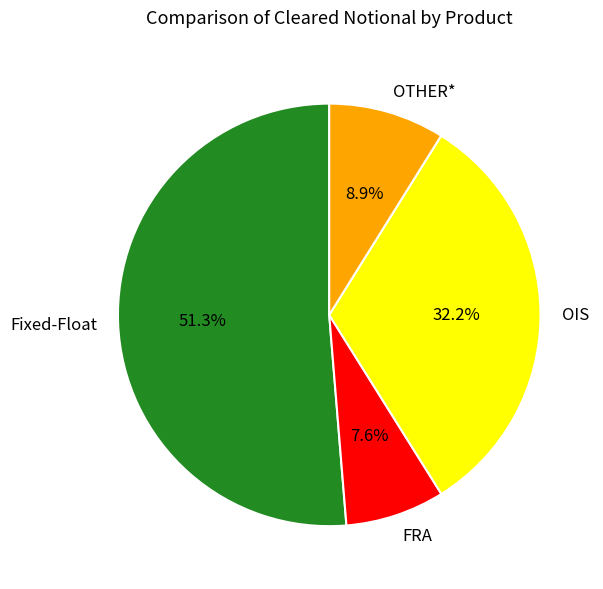

To the nearest percent, what percentage of the pie is OTHER*?

9%